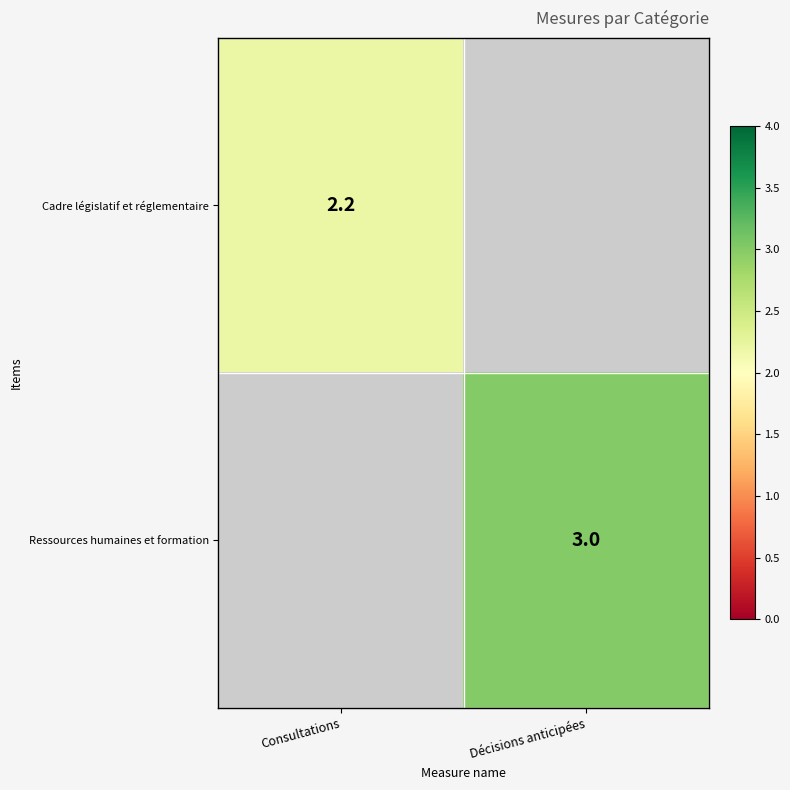

What is the total value across all series at Consultations?

2.2